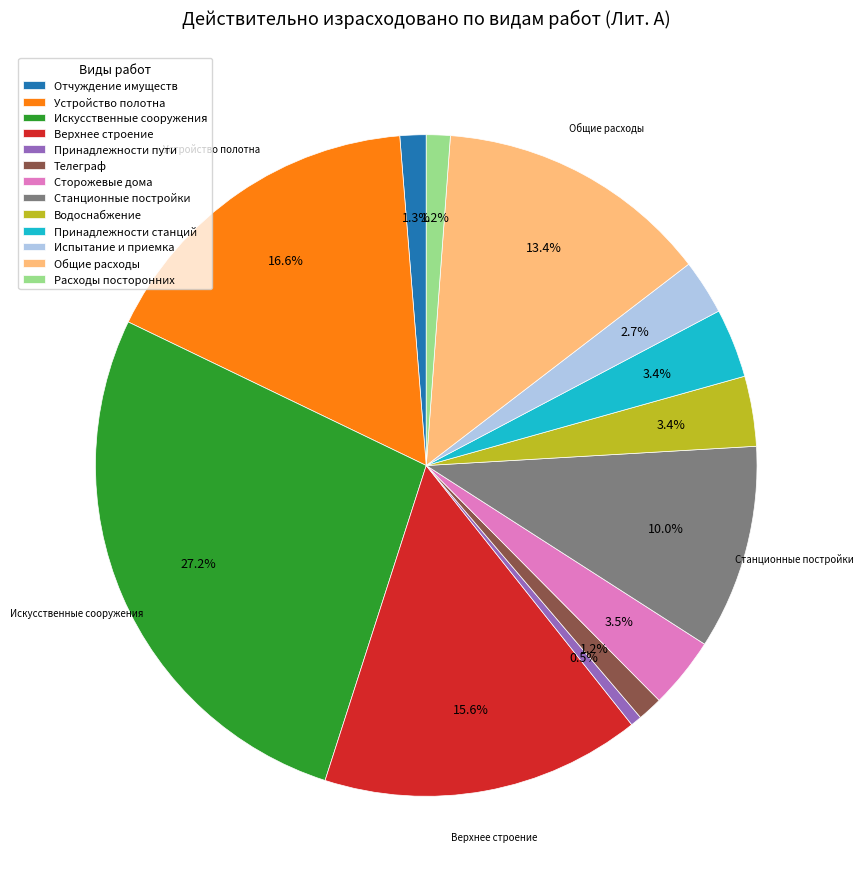

To the nearest percent, what is the difference between the Станционные постройки and Принадлежности пути slice percentages?

9%